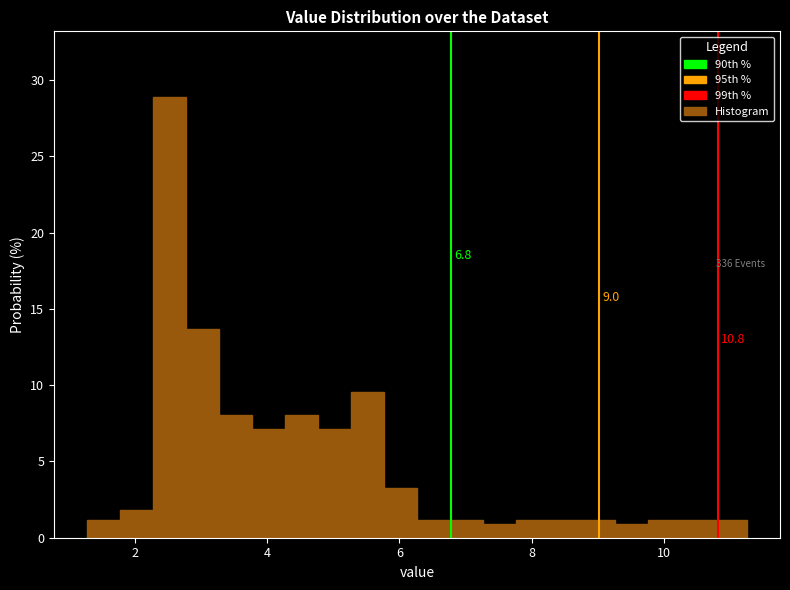

Read against the x-axis, roughly where is the centre of the tallest bar?

2.6